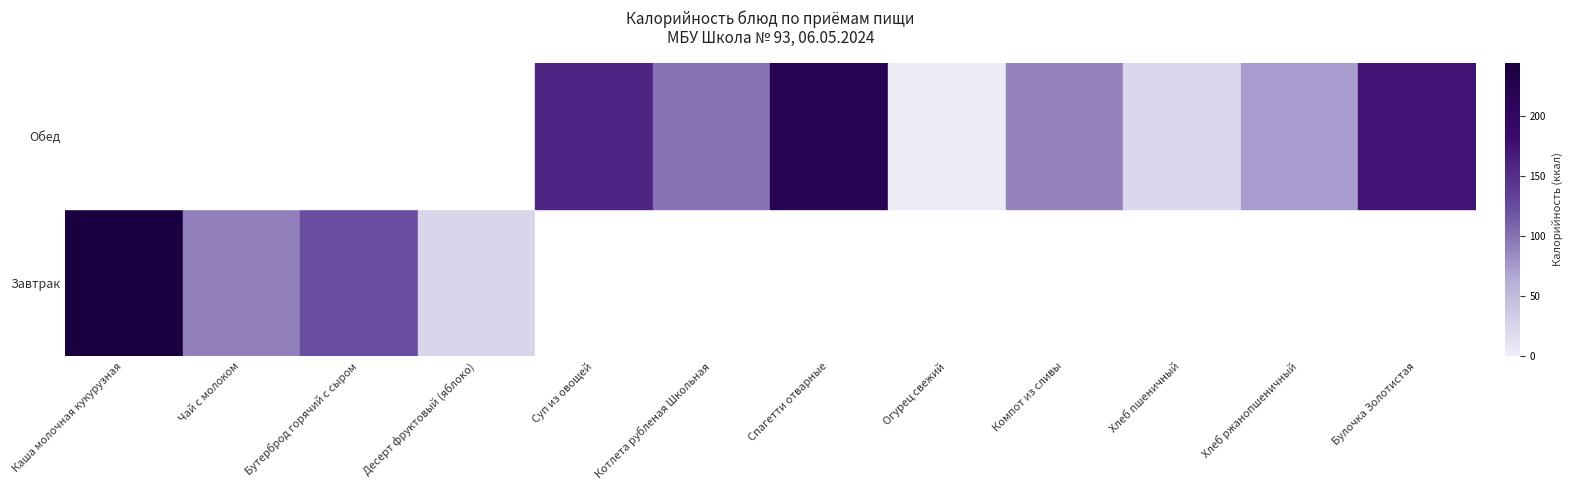

Reading left to right, list all the values displayed in this chart.

Завтрак: Каша молочная кукурузная=1.0	Чай с молоком=0.4	Бутерброд горячий с сыром=0.5	Десерт фруктовый (яблоко)=0.1	Суп из овощей=0.0	Котлета рубленая Школьная=0.0	Спагетти отварные=0.0	Огурец свежий=0.0	Компот из сливы=0.0	Хлеб пшеничный=0.0	Хлеб ржанопшеничный=0.0	Булочка Золотистая=0.0
Обед: Каша молочная кукурузная=0.0	Чай с молоком=0.0	Бутерброд горячий с сыром=0.0	Десерт фруктовый (яблоко)=0.0	Суп из овощей=0.7	Котлета рубленая Школьная=0.4	Спагетти отварные=0.9	Огурец свежий=0.0	Компот из сливы=0.4	Хлеб пшеничный=0.1	Хлеб ржанопшеничный=0.3	Булочка Золотистая=0.7